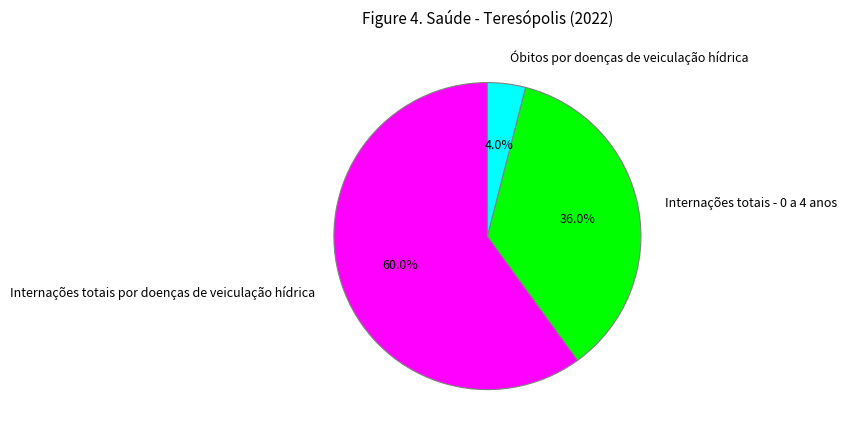

True or false: Internações totais - 0 a 4 anos accounts for 42% of the total.

False